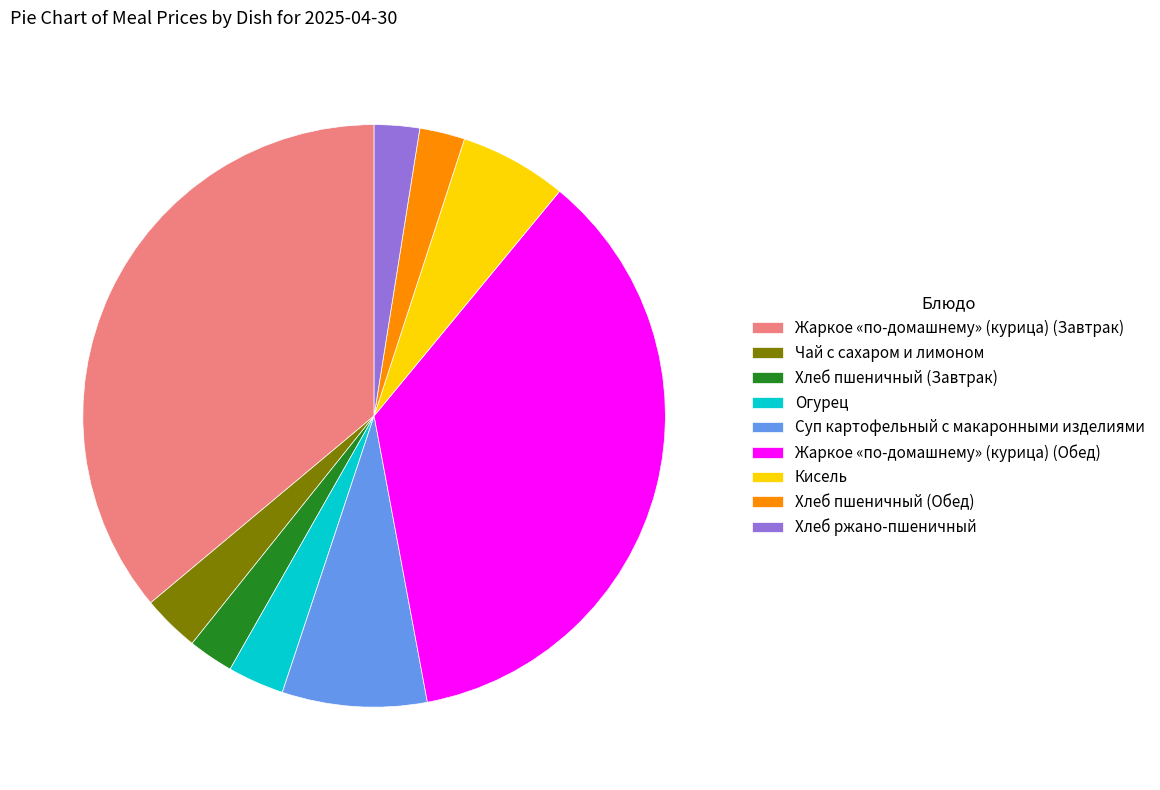

Between Жаркое «по-домашнему» (курица) (Обед) and Кисель, which is larger?

Жаркое «по-домашнему» (курица) (Обед)